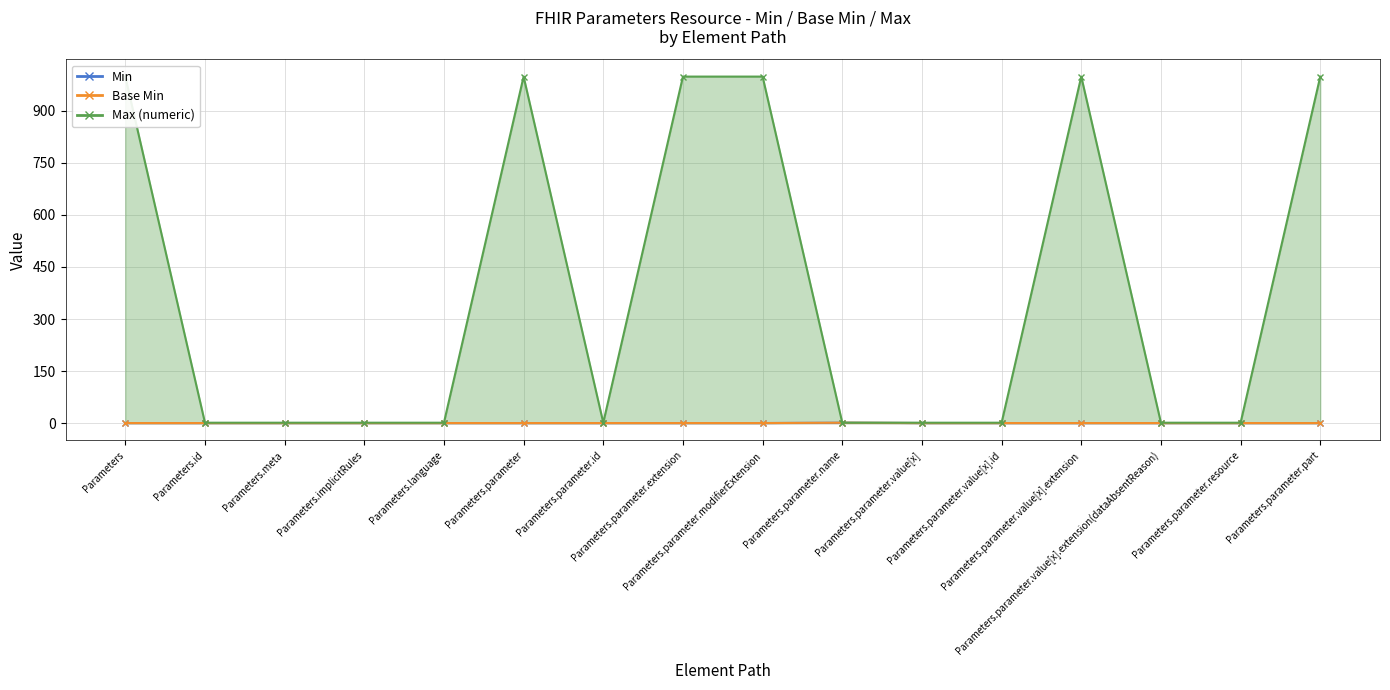

Does the chart have visible grid lines?

Yes